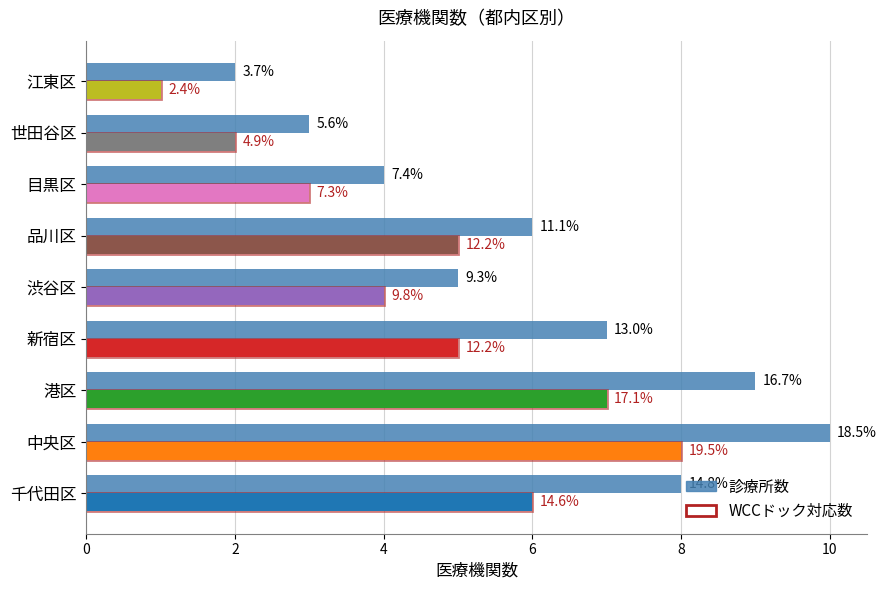

What is the sum of the WCCドック対応数 values at 江東区 and 品川区?

6